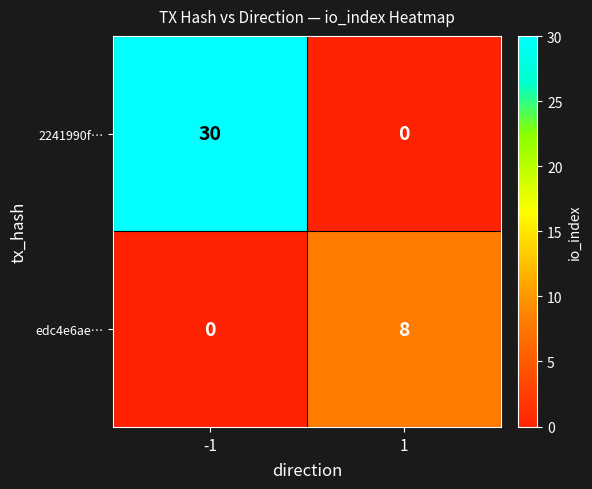

At which category is the sum across all series the highest?

-1